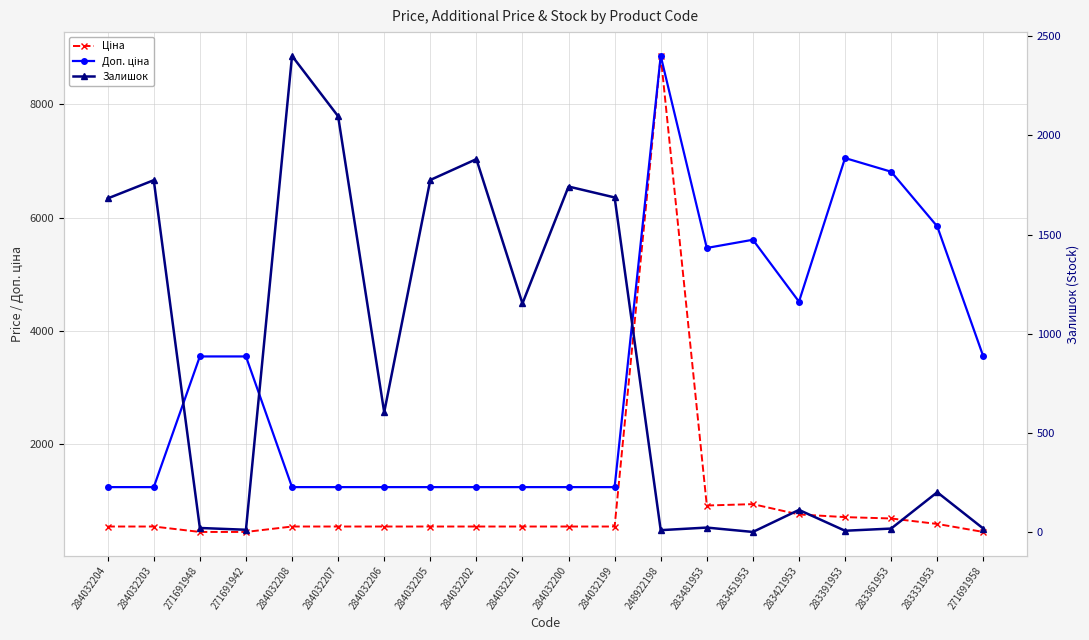

What is the maximum value for Залишок?

2400.0